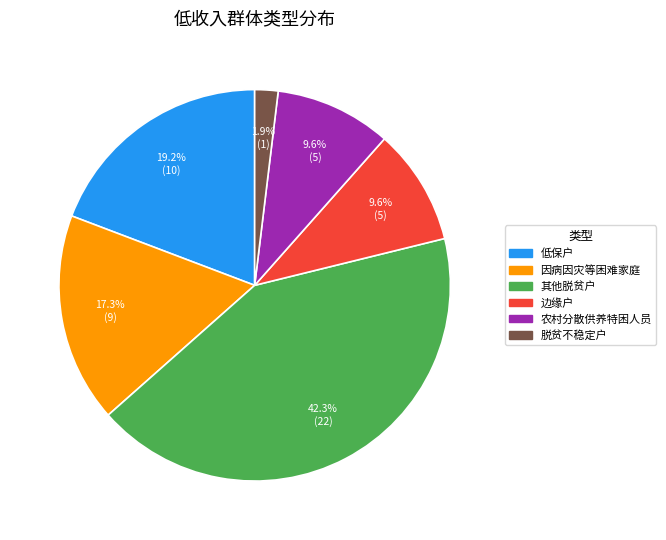

Is there any slice that represents more than half of the pie?

No